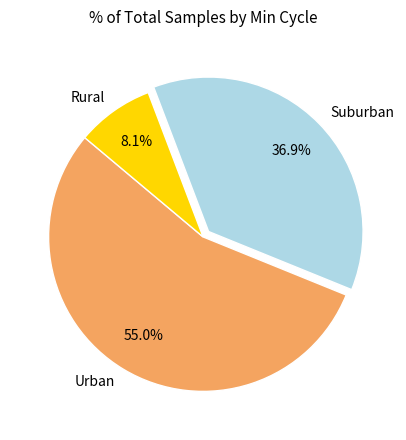

Which category has the smallest portion of the pie?

Rural